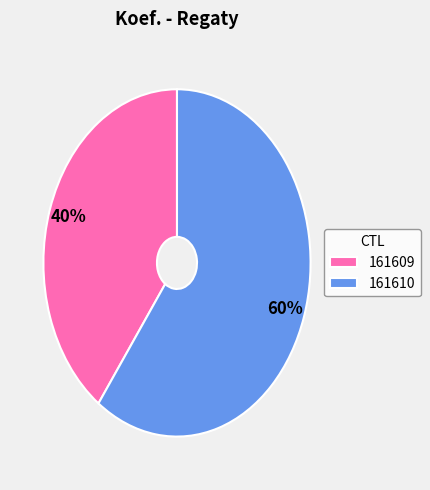

Does 161609 represent more than half of the total?

No